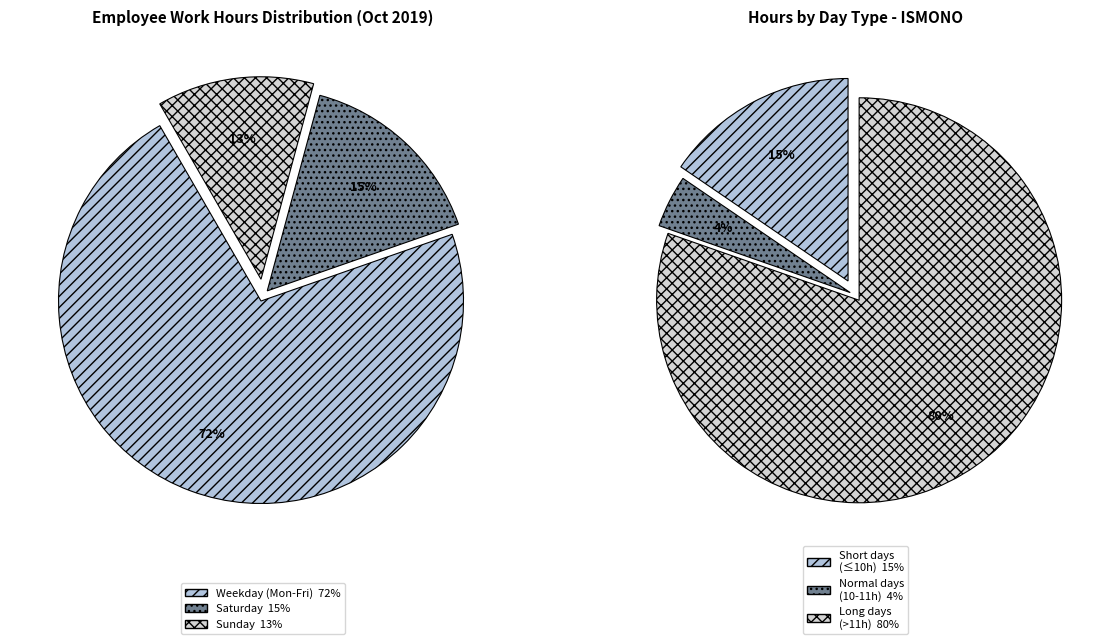

True or false: 22-Tue accounts for 16% of the total.

False